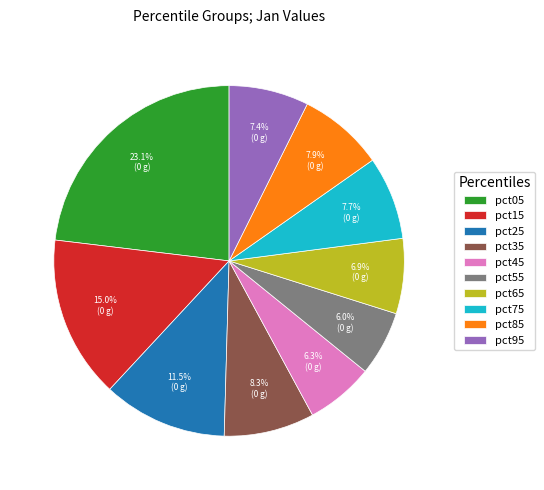

How many slices are in this pie chart?

10